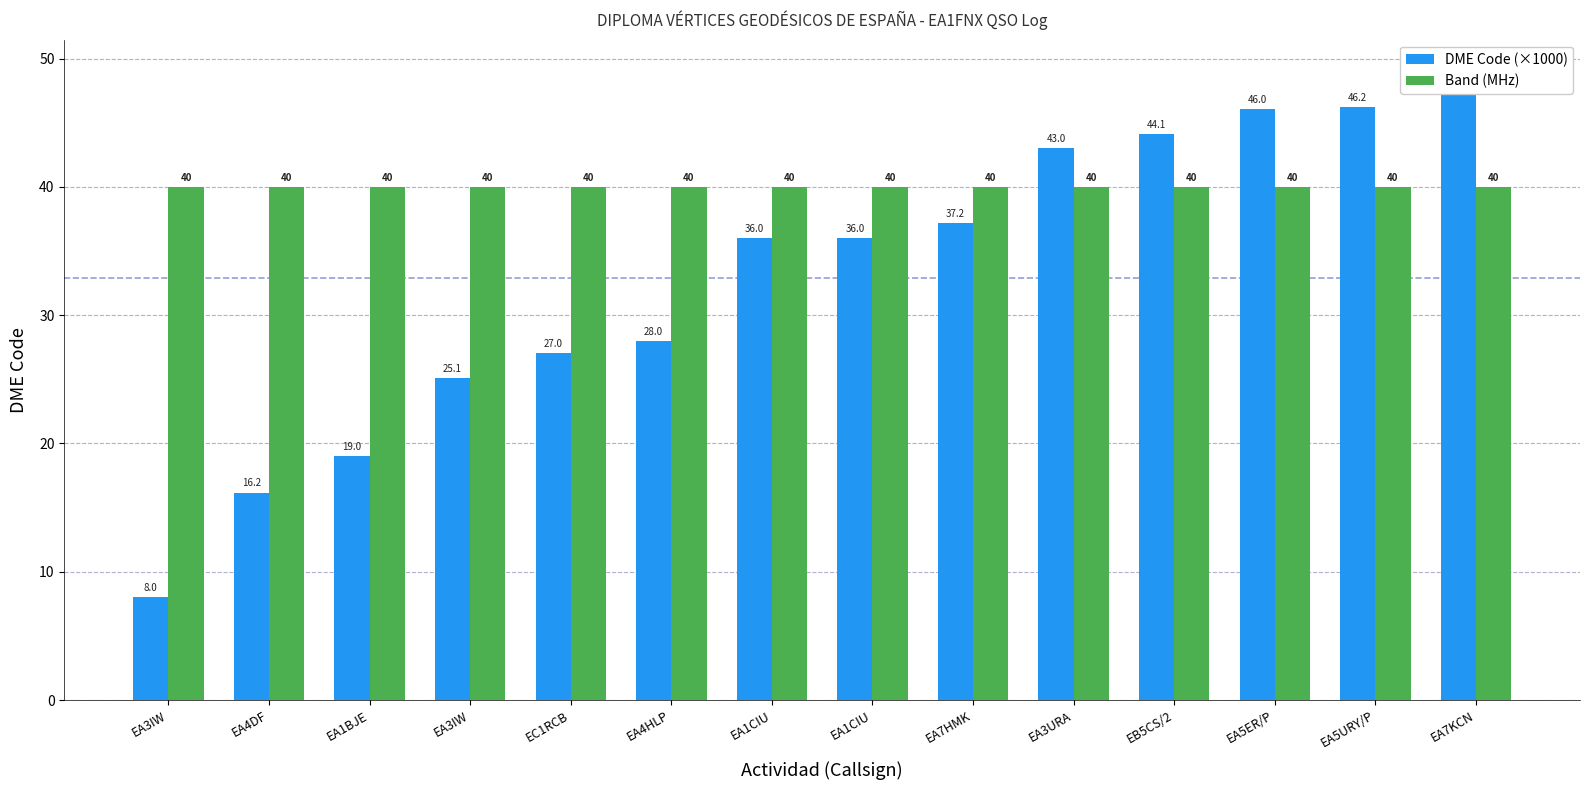

What is the sum of the DME Code (×1000) values at EA5ER/P and EA3IW?

54.0